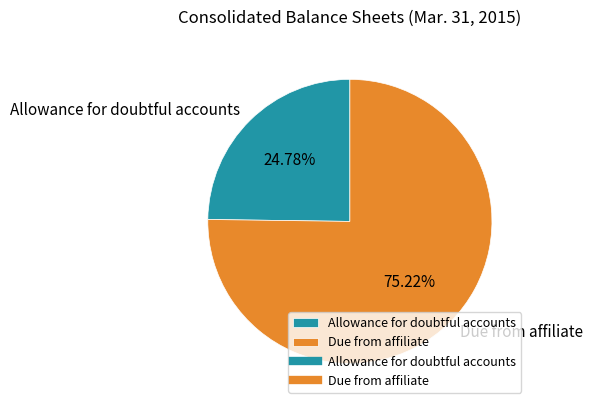

What is the ratio of the value at Due from affiliate to the value at Allowance for doubtful accounts?

3.0